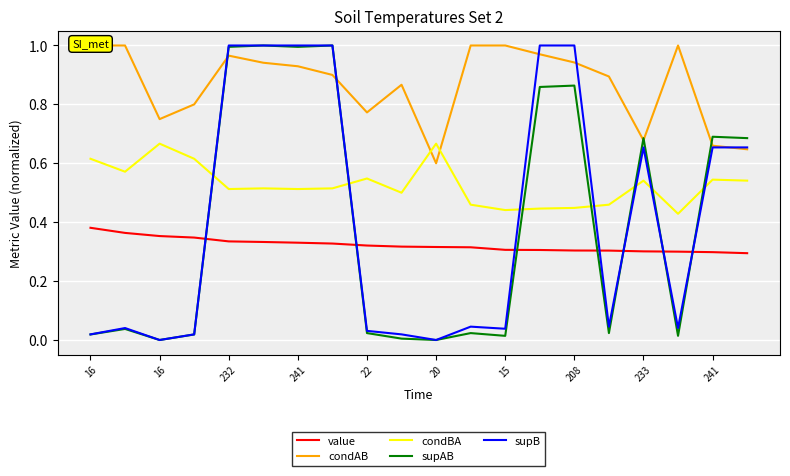

Between 18 and 241, which is larger?

241